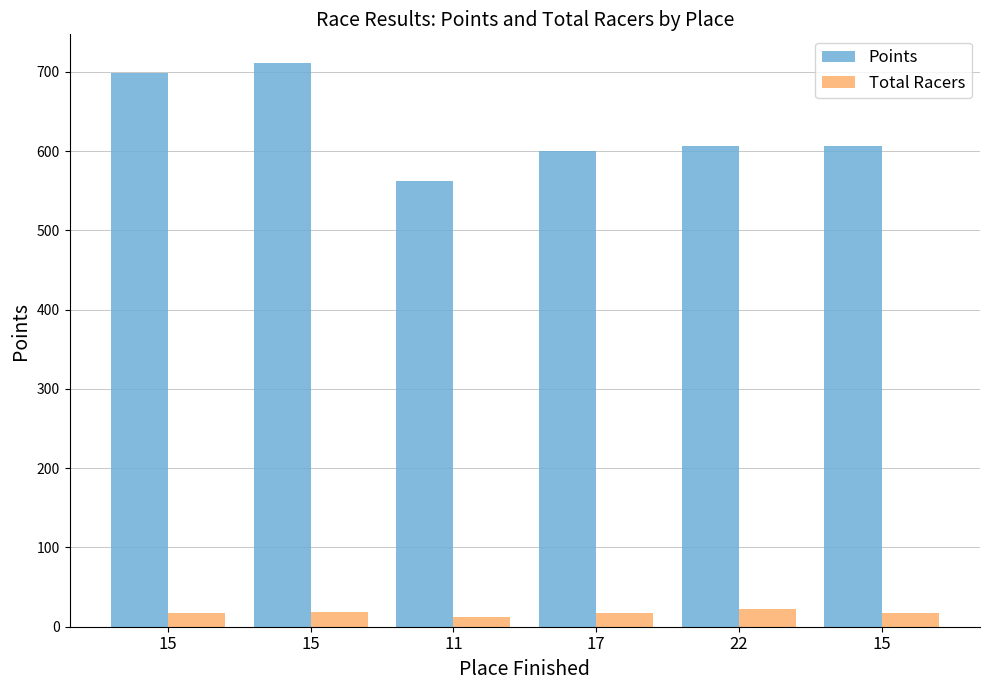

What is the difference between the Points values at 15 and 11?

136.0